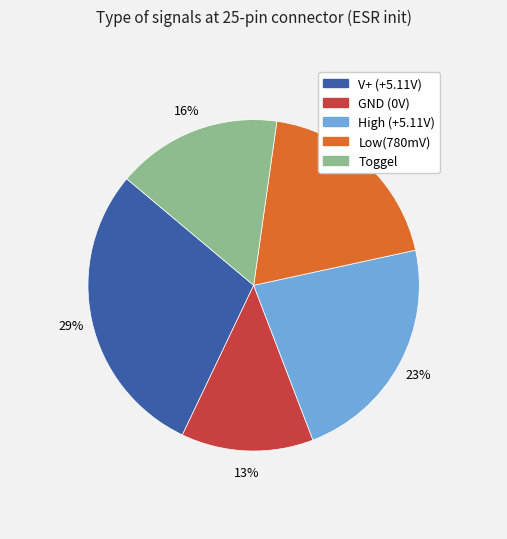

Count the number of slices in the pie.

5